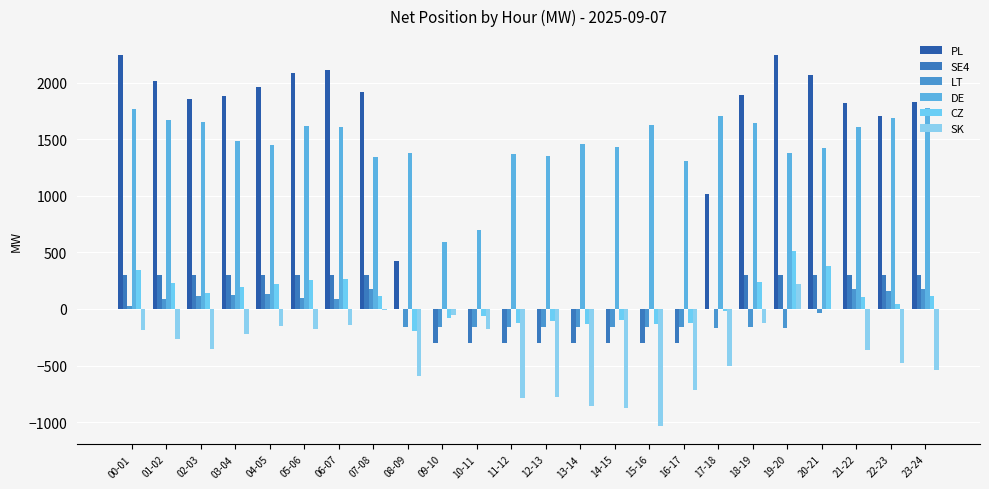

How many groups of bars are there?

24